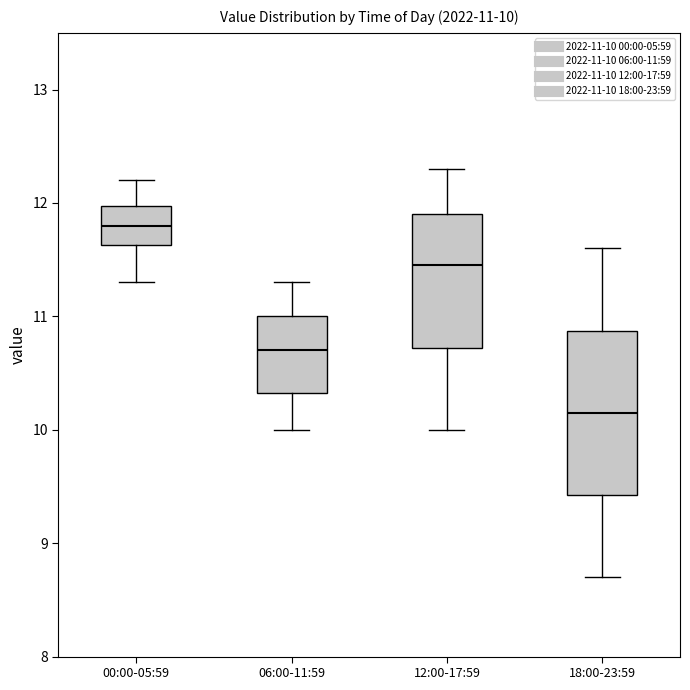

Which box is the tallest, from its lower edge to its upper edge?

18:00-23:59